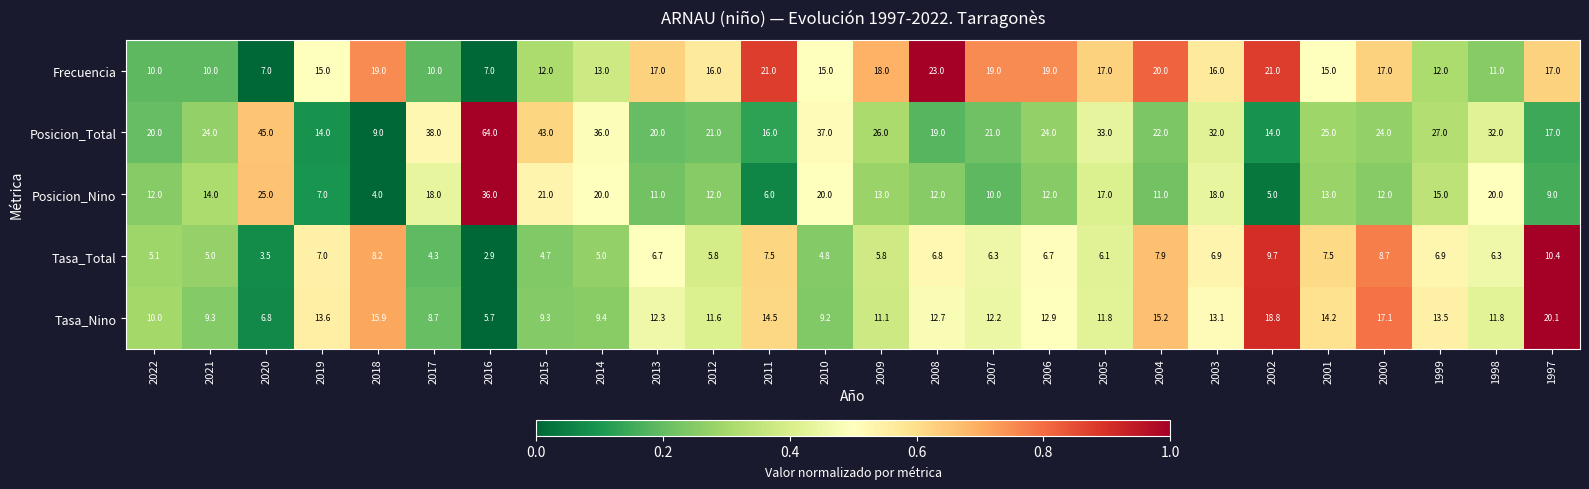

What is the total value across all series at 1997?

73.5